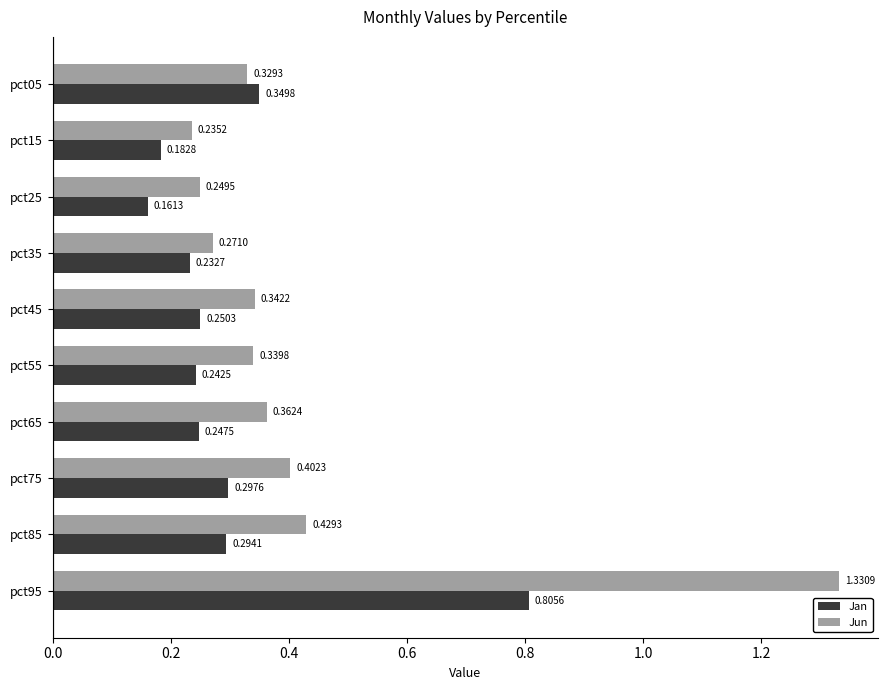

Which series has the largest total across all categories?

Jun